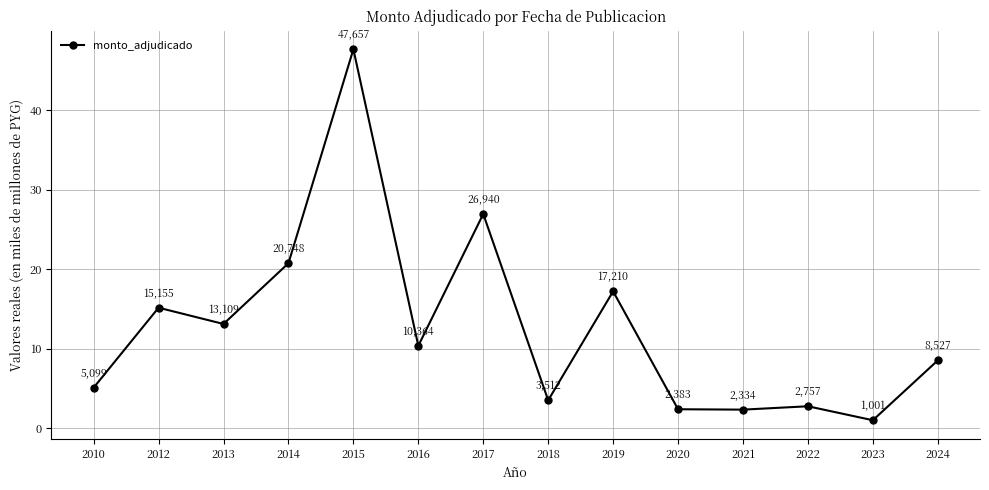

The chart shows a value of 9.5 at 2019. True or false?

False